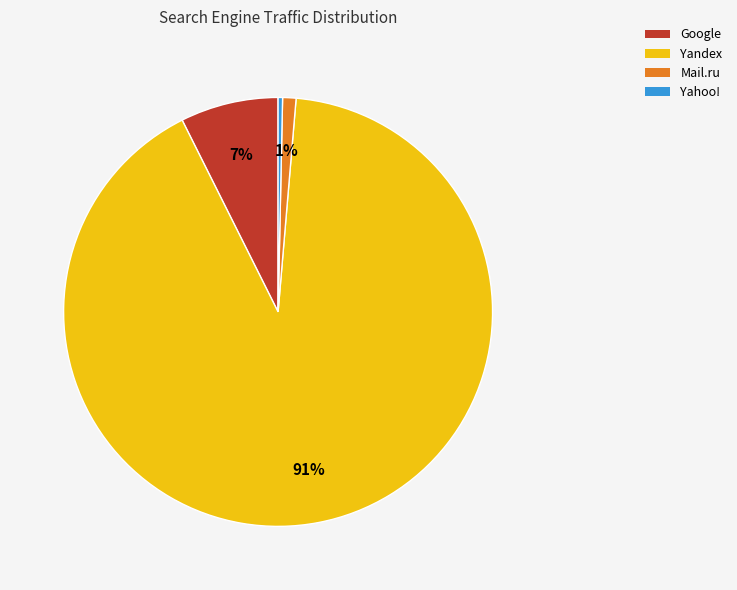

How many slices are in this pie chart?

4